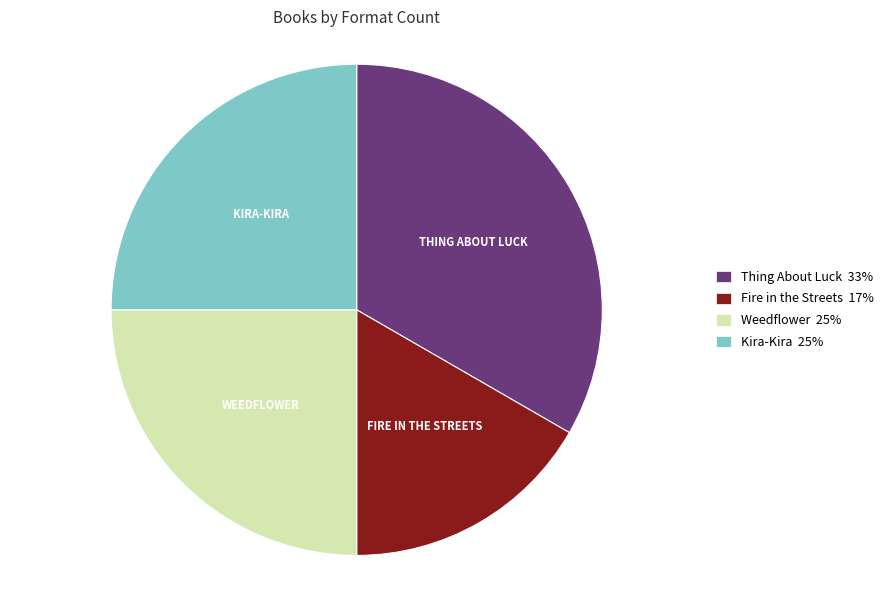

How many segments does this pie chart have?

4